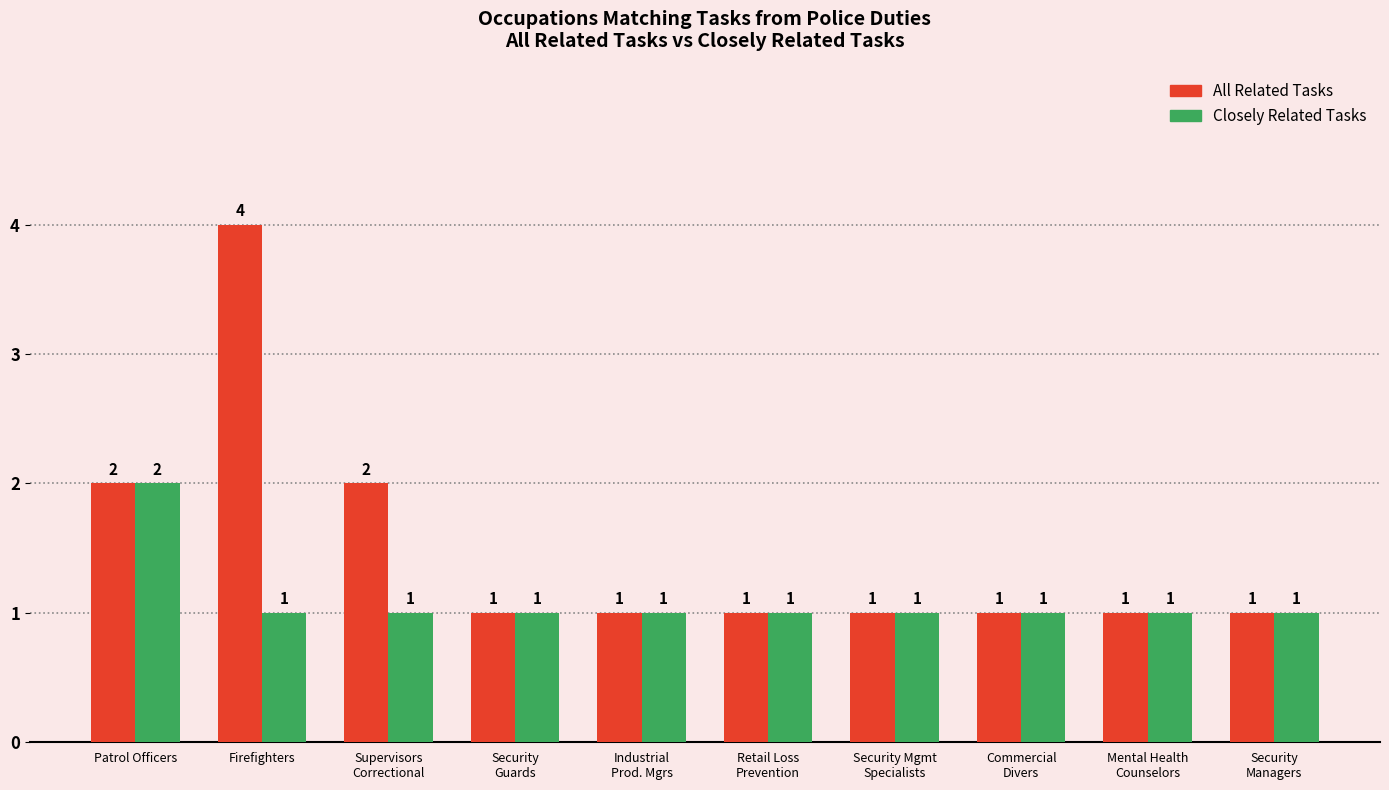

The All Related Tasks series shows 1 at Patrol Officers. True or false?

False